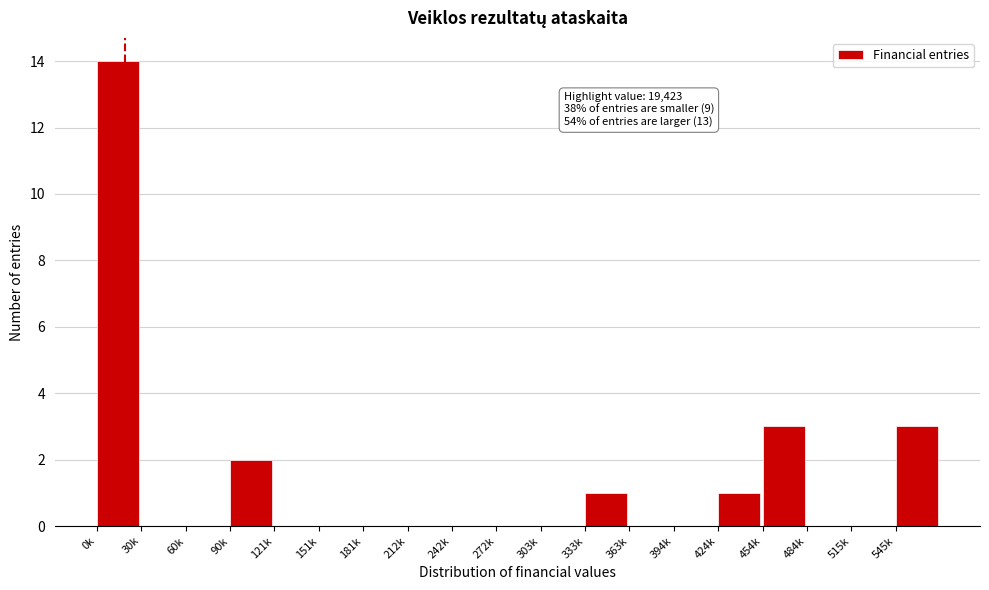

Reading left to right, list all the values displayed in this chart.

0k=14	30k=0	60k=0	90k=2	121k=0	151k=0	181k=0	212k=0	242k=0	272k=0	303k=0	333k=1	363k=0	394k=0	424k=1	454k=3	484k=0	515k=0	545k=3